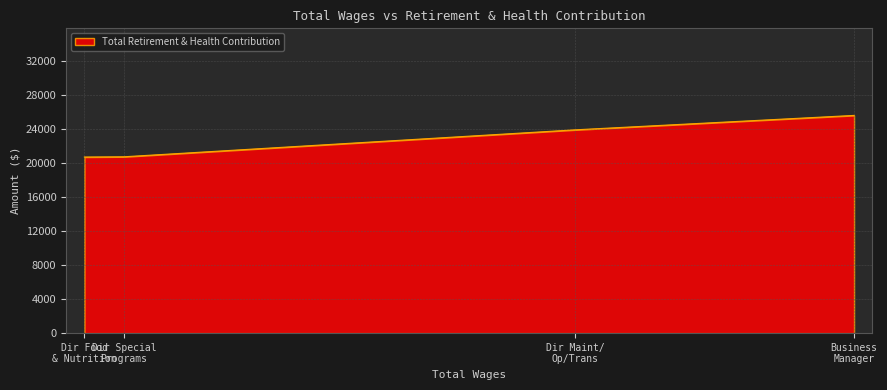

What is the sum of all values?

91042